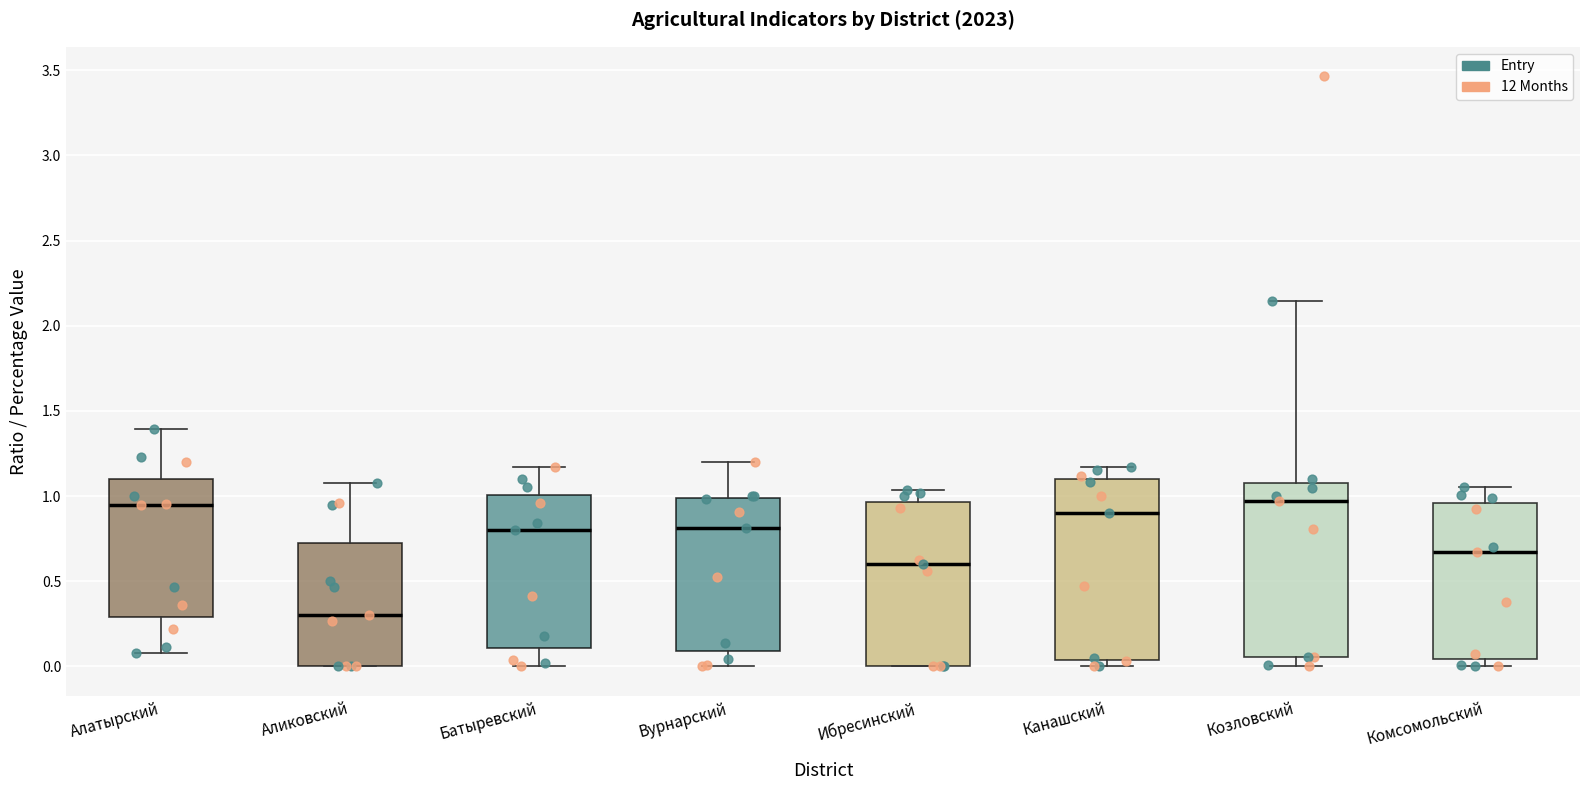

Which box has the lowest median line?

Аликовский